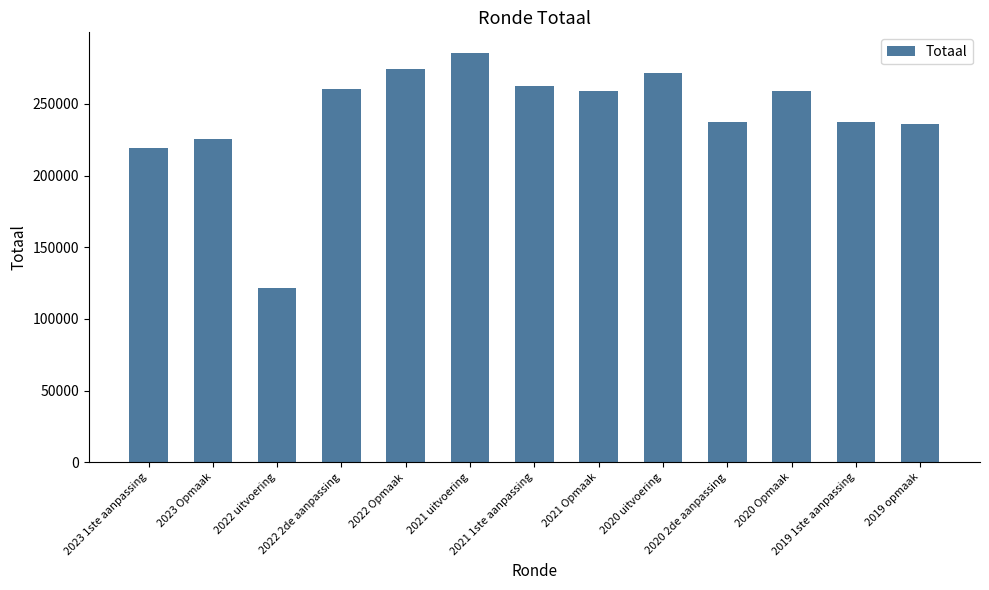

What is the difference between the maximum and minimum values?

163964